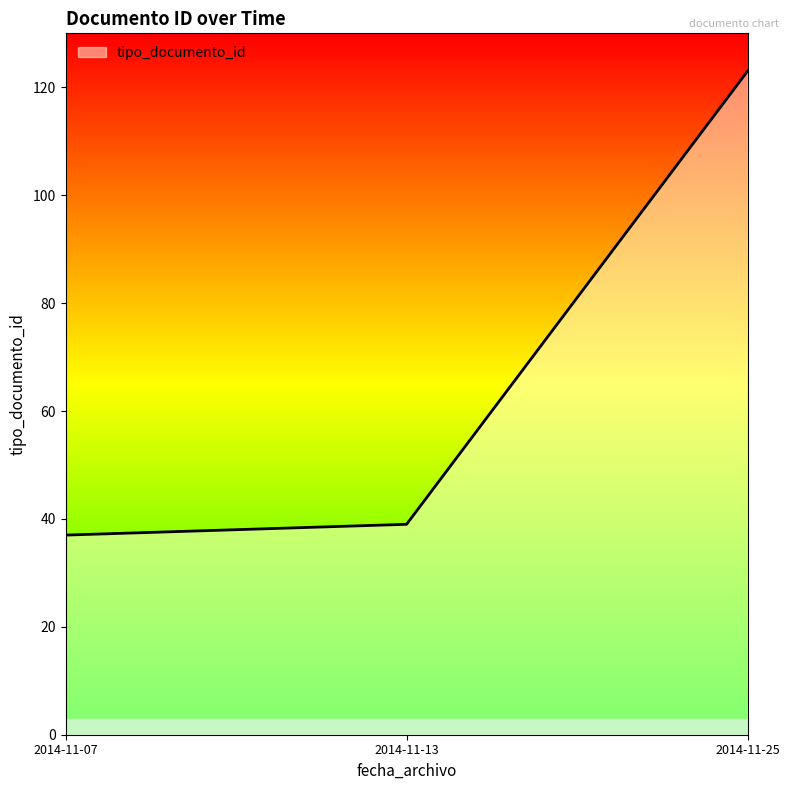

True or false: the data shows 19 at 2014-11-07.

False